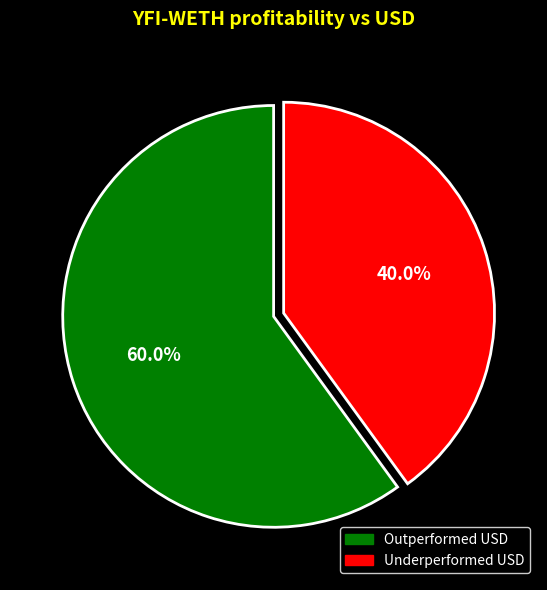

Is there any slice that represents more than half of the pie?

Yes